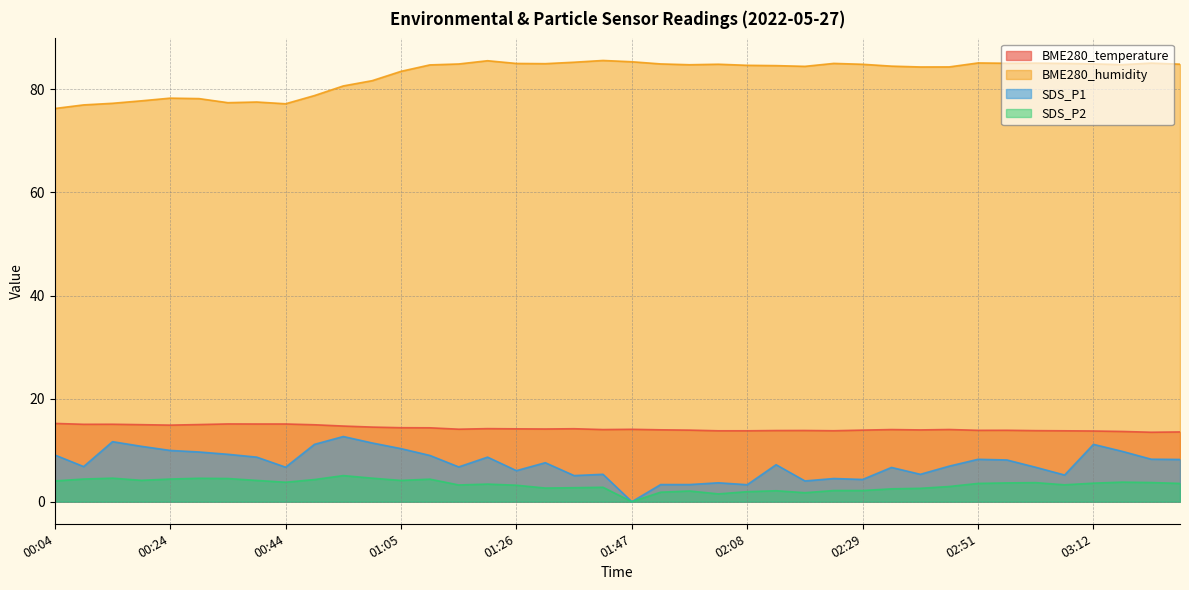

What is the average value of the SDS_P2 series?

3.3